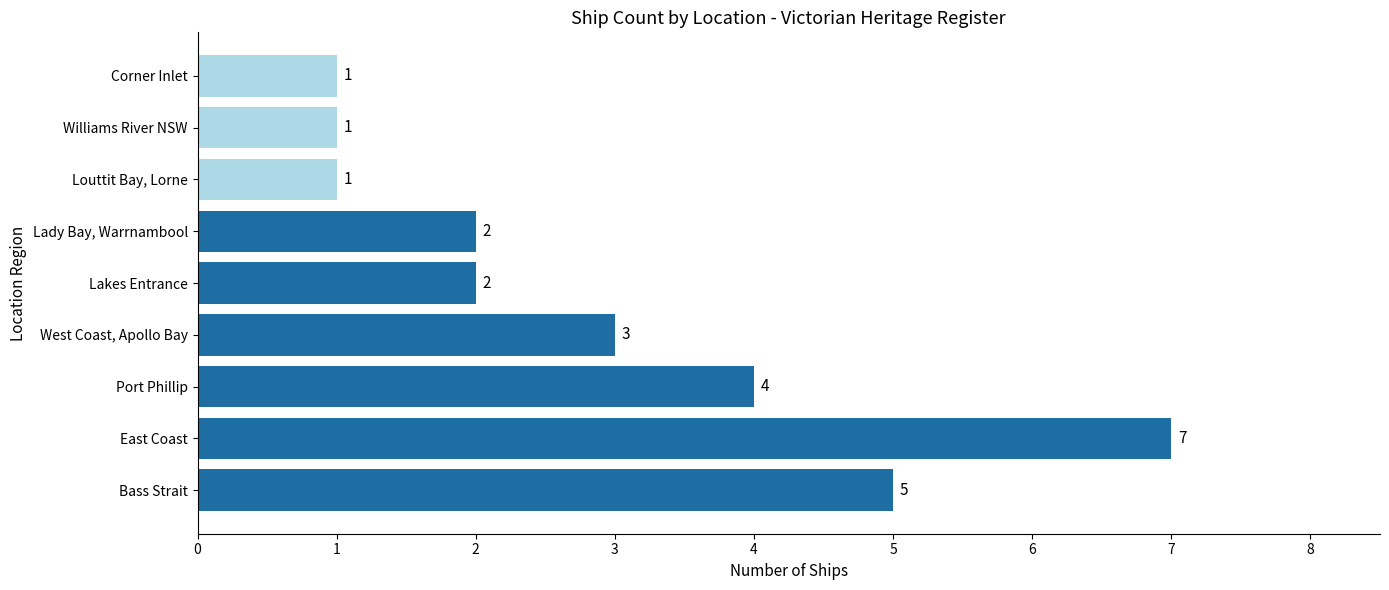

Does the chart contain stacked bars?

No